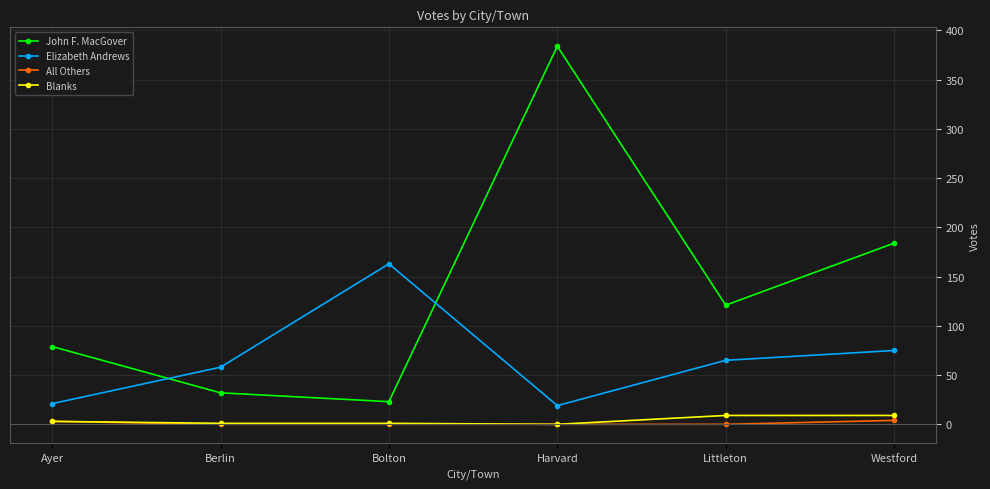

Count the number of data series in this chart.

4